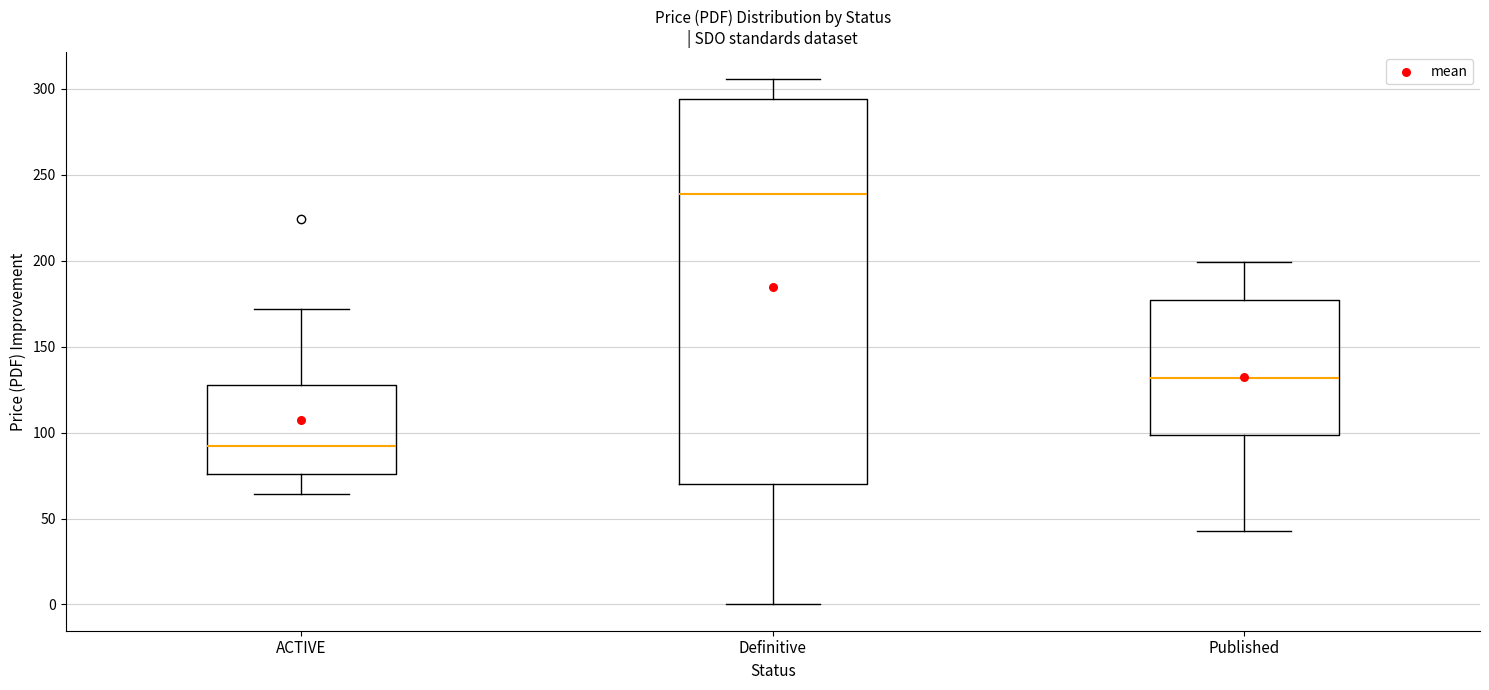

Reading left to right, transcribe this box plot: for each box, give where its median line is, the range the box spans, and where its two whiskers end, as read against the y-axis. The values are not printed on the chart, so give them approximately, as read against the axis.

ACTIVE: median 90, box 75 to 130, whiskers 65 to 170
Definitive: median 240, box 70 to 295, whiskers 0 to 305
Published: median 130, box 100 to 175, whiskers 45 to 200